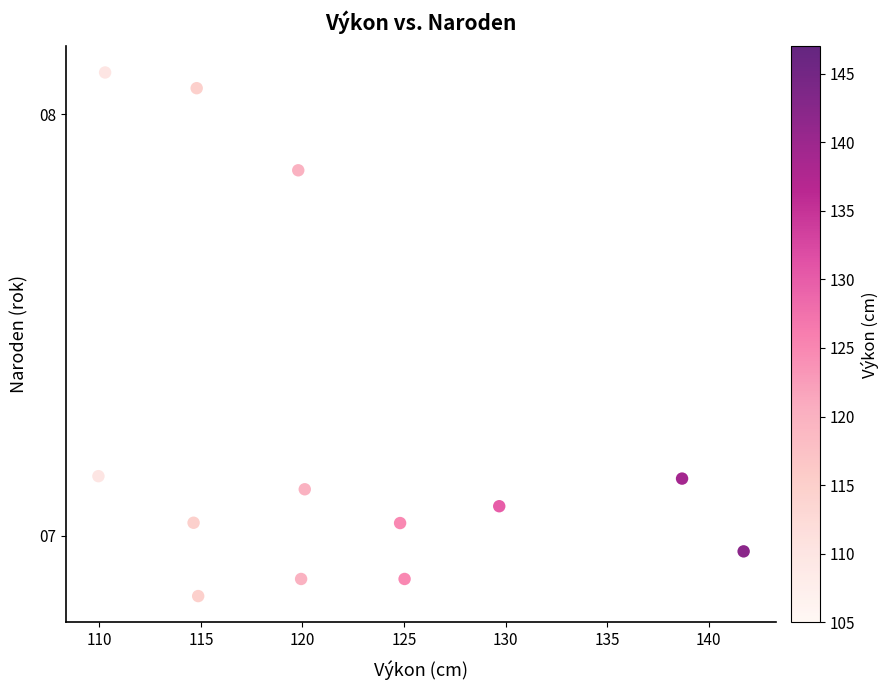

What is the range of Y values (max minus min)?

1.2